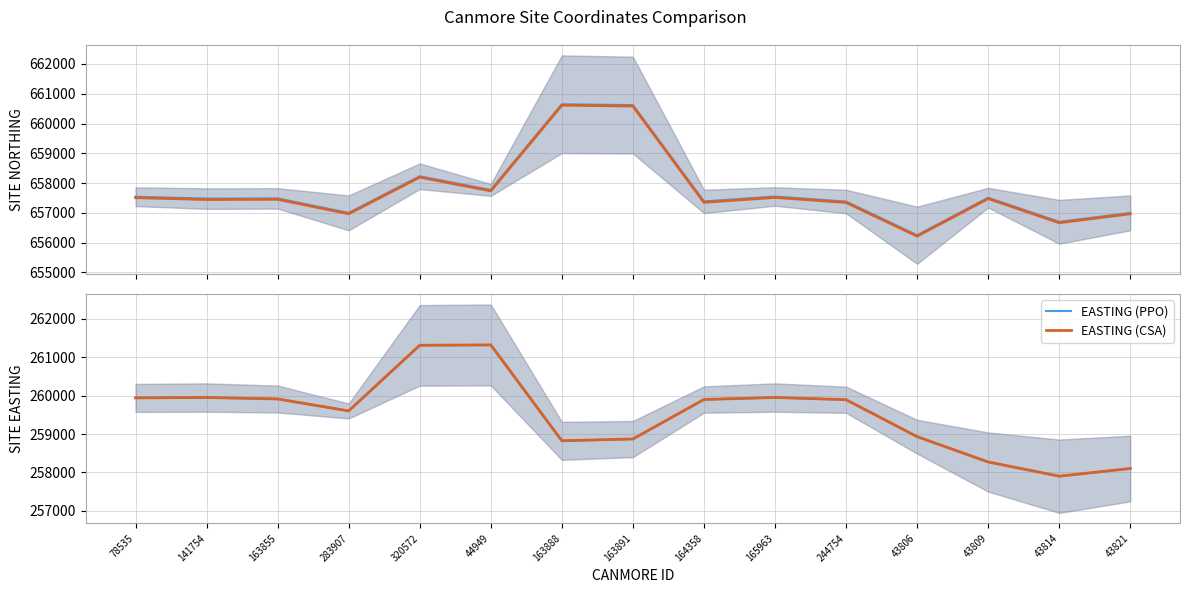

True or false: NORTHING (CSA) and EASTING (PPO) intersect in this chart.

False